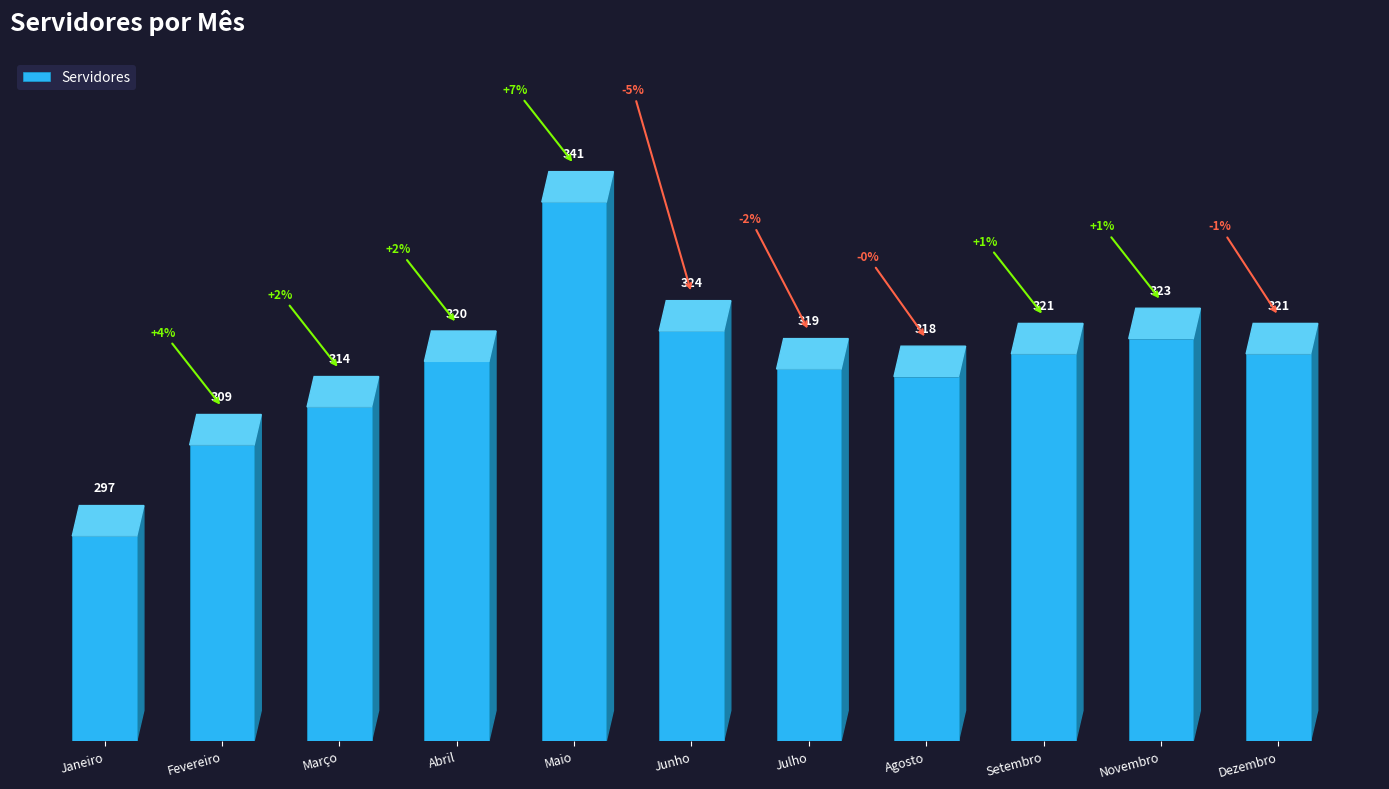

What is the change in value from Maio to Dezembro?

-20